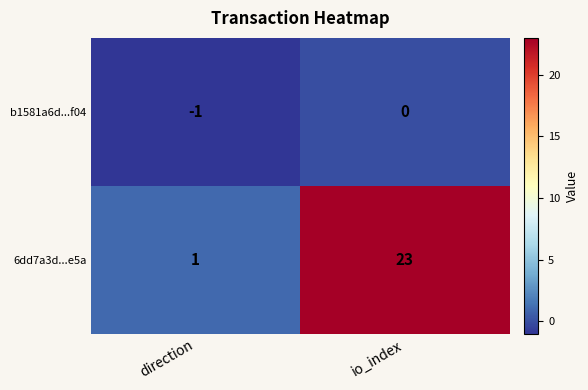

Which series has the widest spread of values?

6dd7a3d...e5a